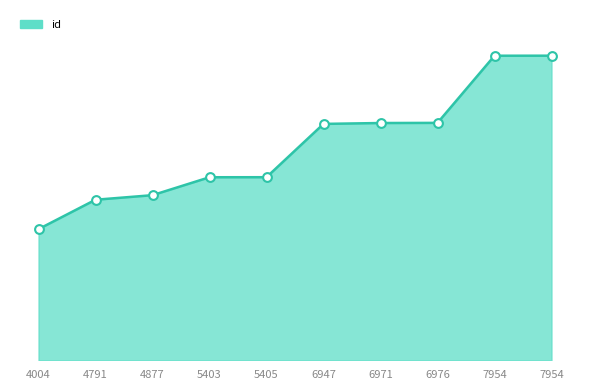

Which has a higher value, 5403 or 4877?

5403